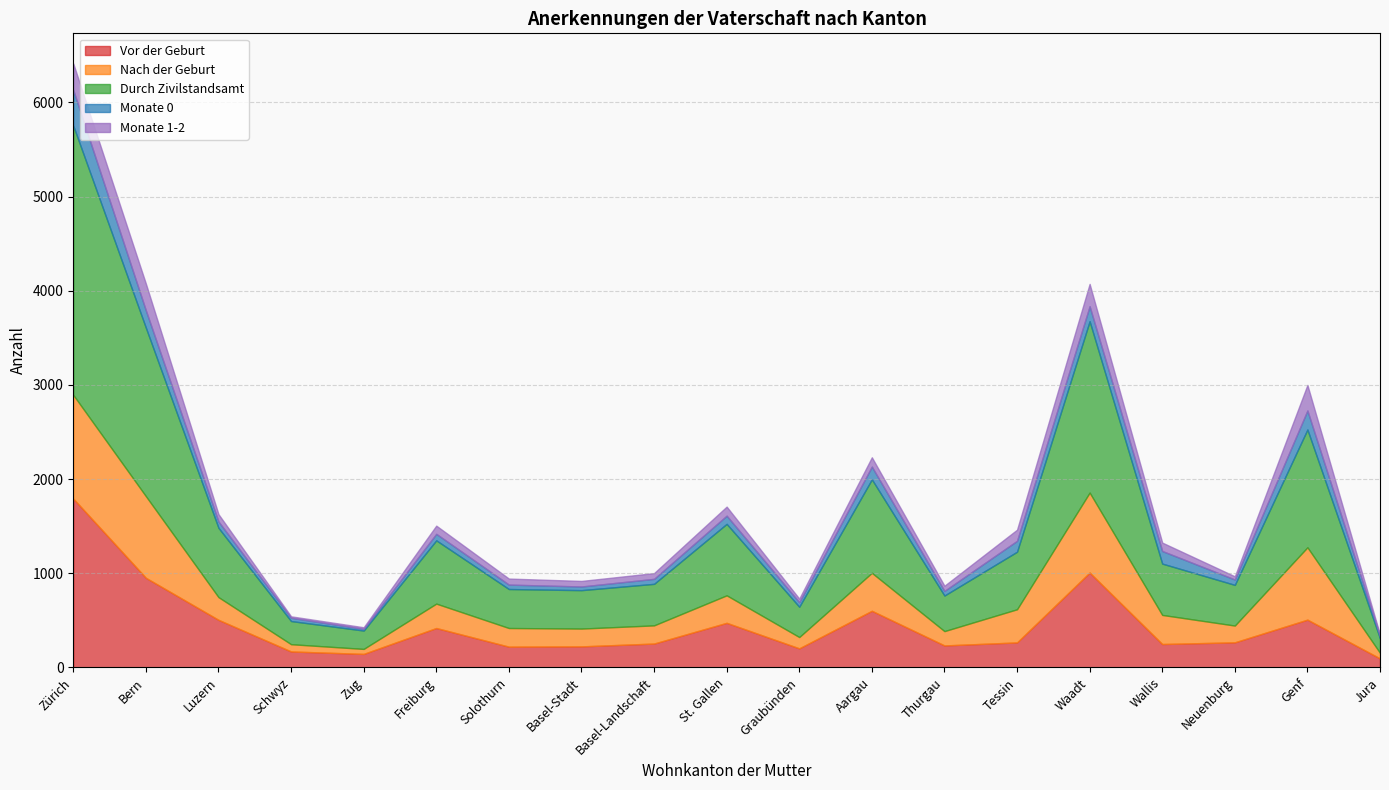

True or false: Monate 0 and Nach der Geburt intersect in this chart.

False